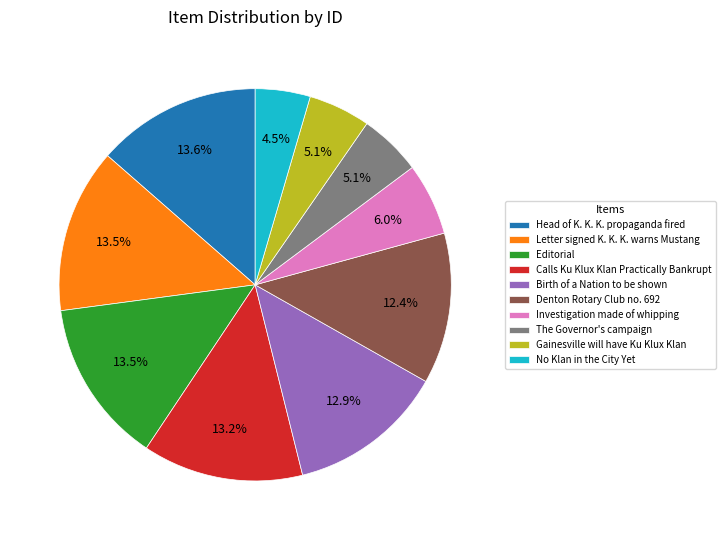

Does Birth of a Nation to be shown represent more than half of the total?

No